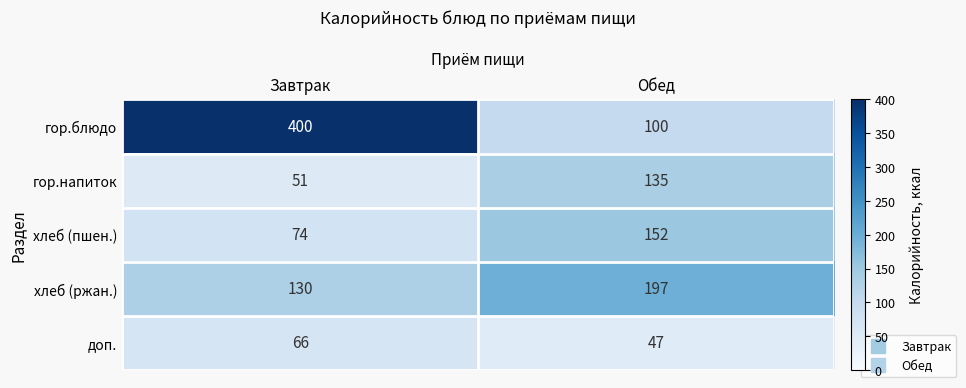

Which label corresponds to the largest value in the chart?

Завтрак